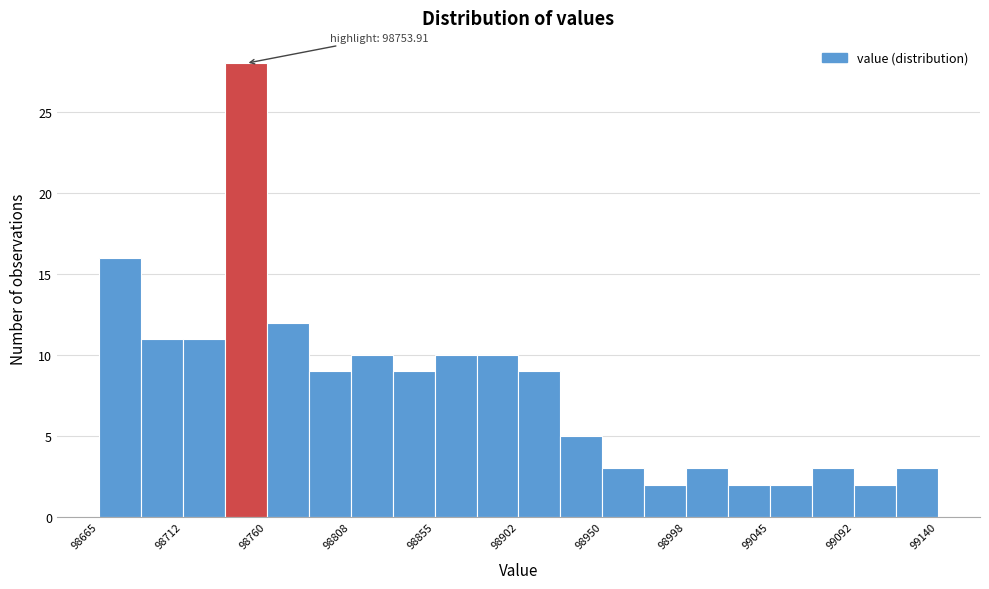

Over which range of the x-axis is the bar tallest?

98735 to 98760